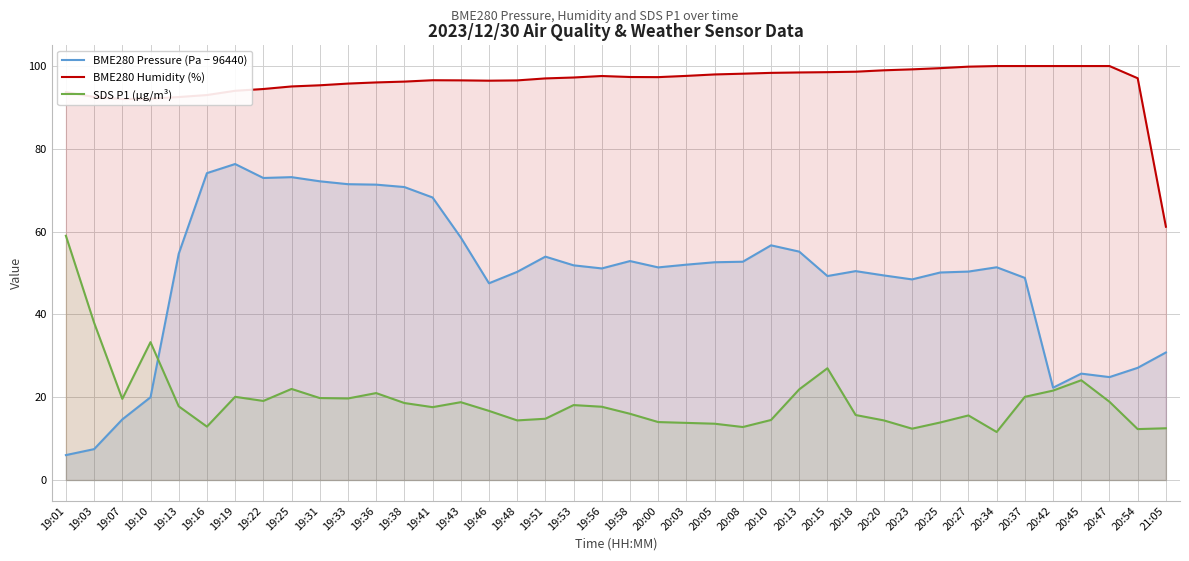

Reading left to right, extract all data points from this chart.

BME280 Pressure (Pa − 96440): 6.0	7.5	14.6	20.0	54.6	74.1	76.3	73.0	73.2	72.2	71.5	71.4	70.8	68.2	58.6	47.5	50.3	54.0	51.9	51.1	52.9	51.4	52.0	52.6	52.7	56.7	55.2	49.3	50.5	49.4	48.5	50.1	50.4	51.4	48.8	22.3	25.7	24.9	27.1	30.8
BME280 Humidity (%): 93.7	92.5	92.0	92.1	92.5	93.0	94.0	94.5	95.1	95.3	95.8	96.0	96.2	96.6	96.5	96.5	96.5	97.0	97.2	97.6	97.3	97.3	97.6	98.0	98.2	98.3	98.5	98.5	98.6	99.0	99.2	99.5	99.8	100.0	100.0	100.0	100.0	100.0	97.0	61.2
SDS P1 (µg/m³): 59.0	38.0	19.6	33.3	17.8	12.9	20.1	19.1	22.0	19.8	19.7	21.0	18.6	17.6	18.8	16.7	14.4	14.8	18.1	17.7	16.0	14.0	13.8	13.6	12.8	14.5	21.9	27.0	15.7	14.4	12.4	13.9	15.6	11.6	20.1	21.6	24.1	18.9	12.3	12.5